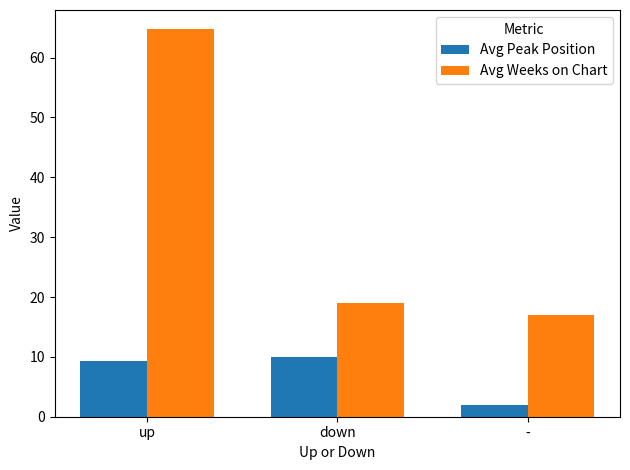

How many data points in Avg Peak Position are less than 9?

1